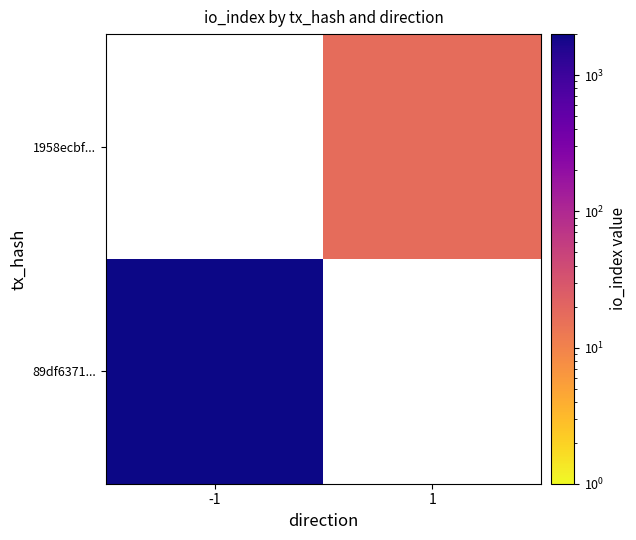

Which series has the widest spread of values?

89df6371...